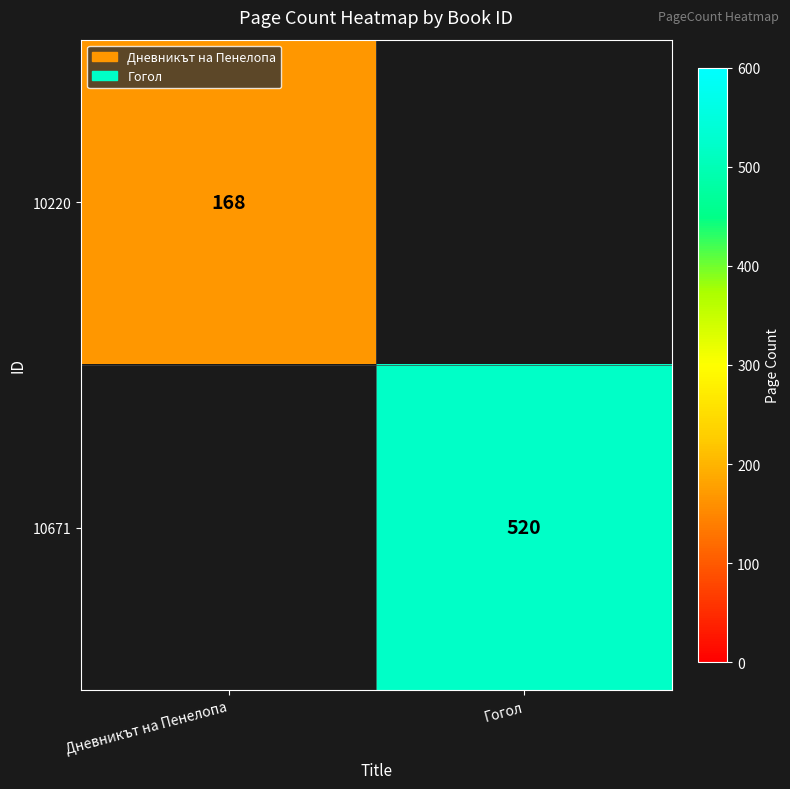

True or false: 10220 has a value of 232 at Дневникът на Пенелопа.

False